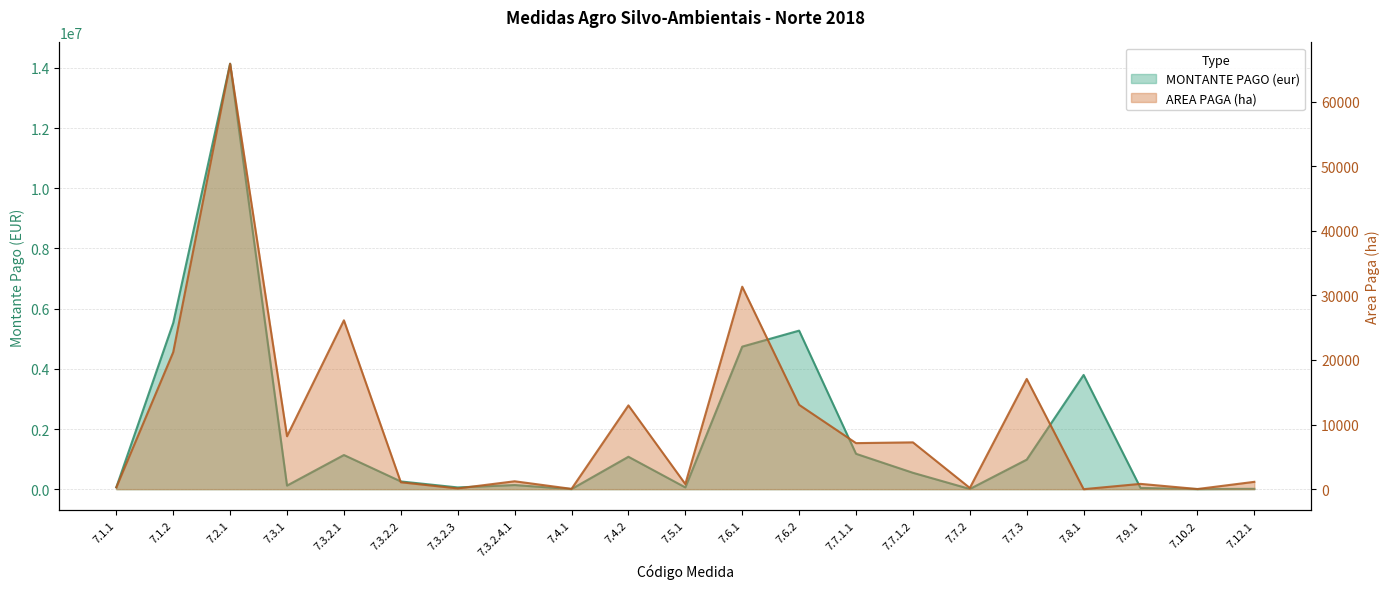

Reading left to right, extract all data points from this chart.

MONTANTE PAGO (eur): 61422.0	5525259.6	14141429.3	119434.2	1135457.3	256995.1	58128.1	137504.5	4012.4	1077738.7	58985.7	4738446.8	5270034.1	1176068.9	544847.9	6733.3	982087.7	3796946.6	40799.7	4374.0	11350.5
AREA PAGA (ha): 282.6	21210.4	65868.9	8195.8	26144.8	1071.8	116.9	1223.8	48.8	12972.6	796.3	31347.8	13059.5	7131.0	7248.7	194.0	17069.5	0.0	821.7	25.3	1137.0